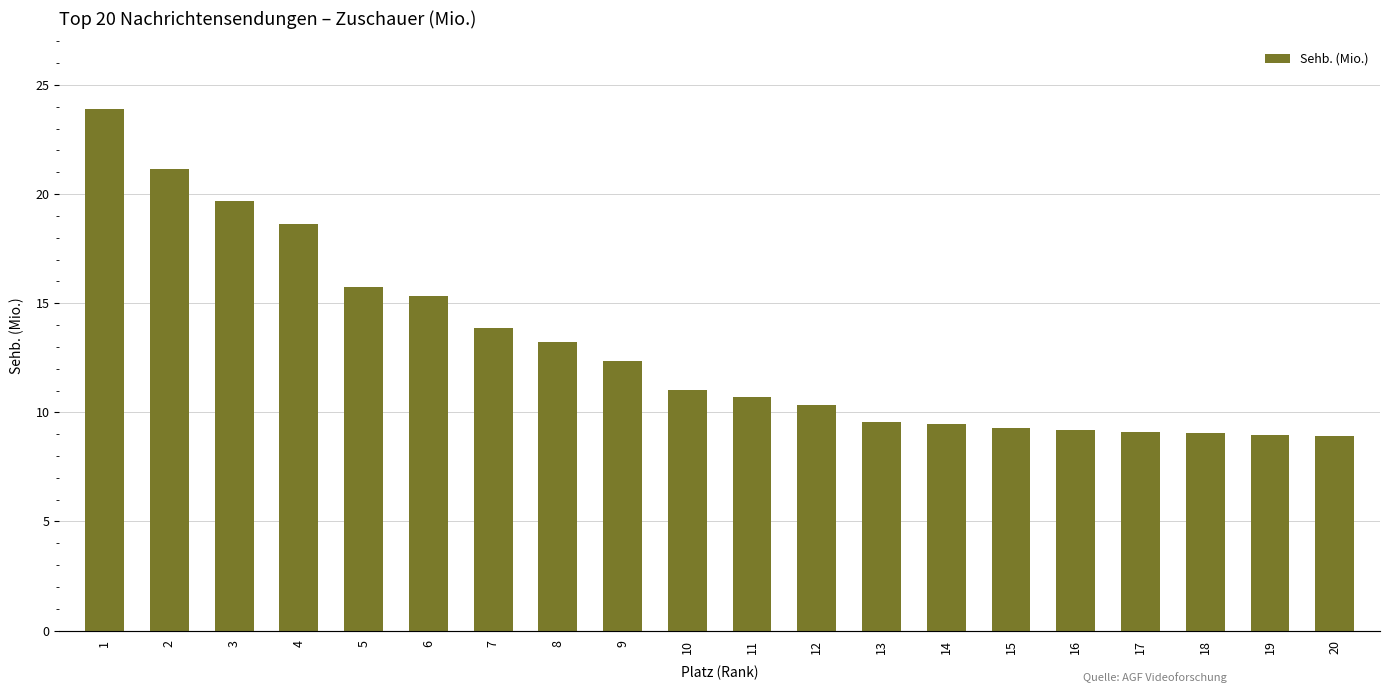

Which label corresponds to the largest value in the chart?

1